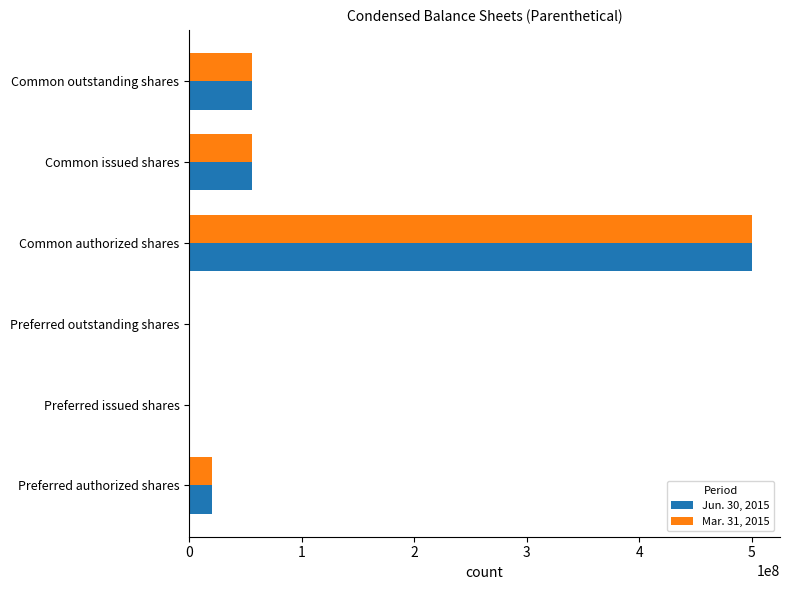

The value of Mar. 31, 2015 at Preferred outstanding shares is 165225708. True or false?

False